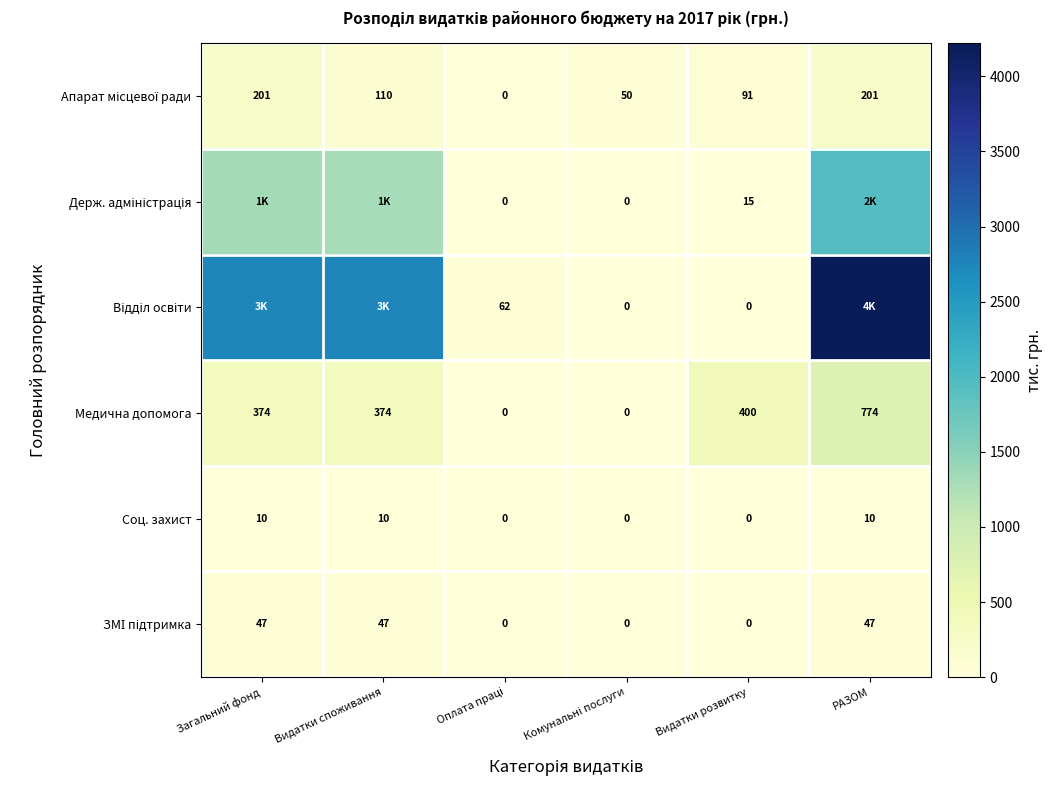

Count the number of categories in the chart.

6